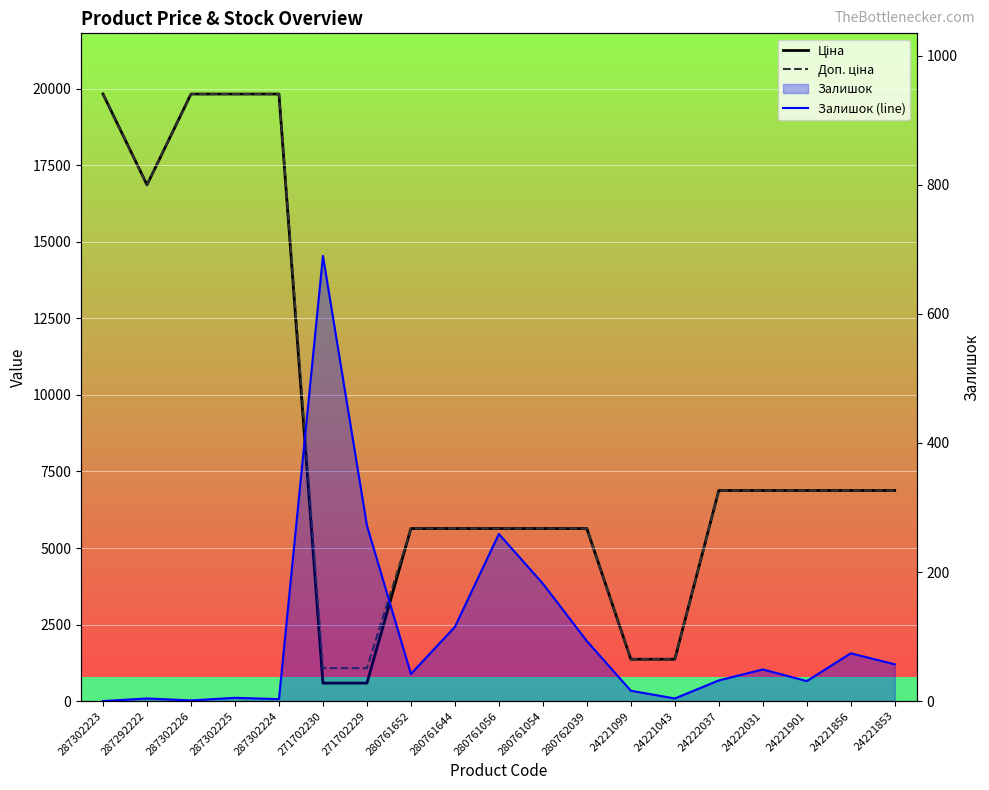

What is the difference between the second highest and second lowest values in the Ціна series?

19245.1